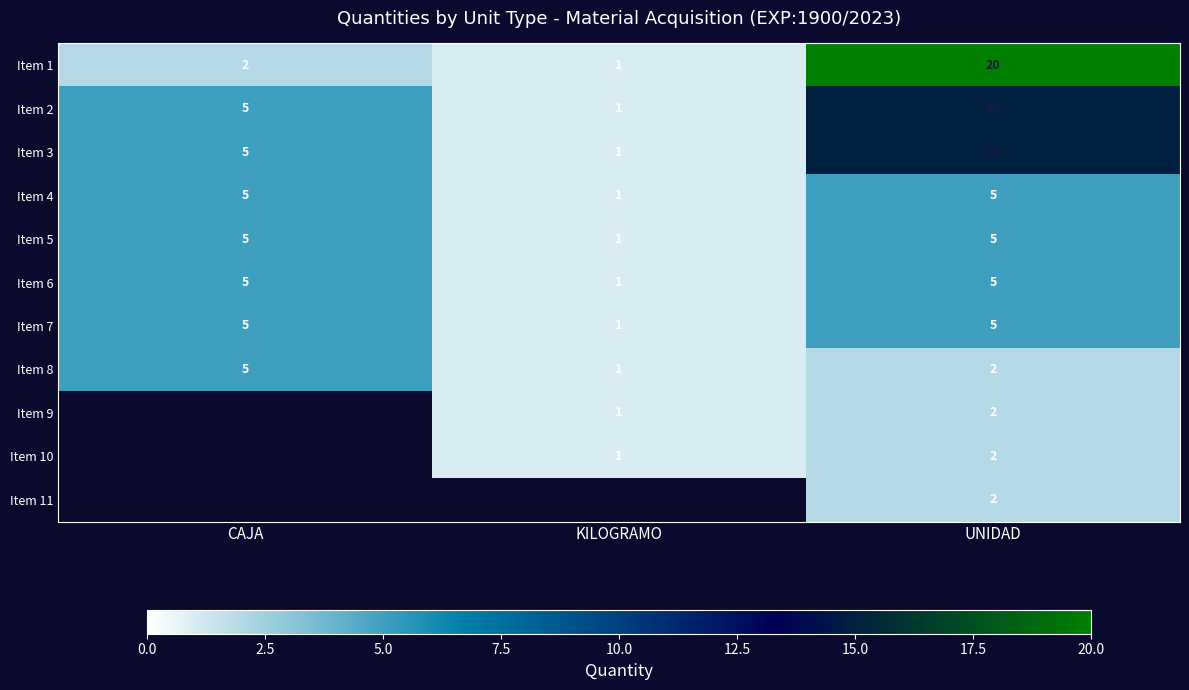

Is it true that Item 9 equals 2 at UNIDAD?

True